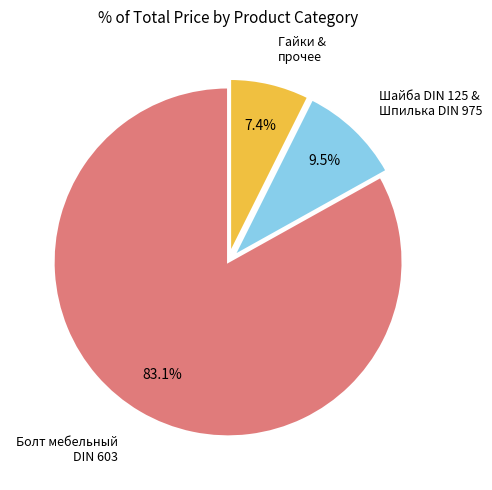

Does any single category account for the majority?

Yes